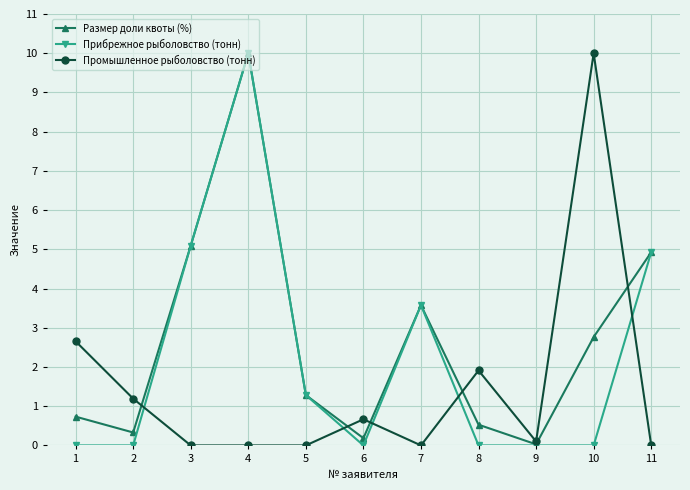

At which category is the sum across all series the highest?

4